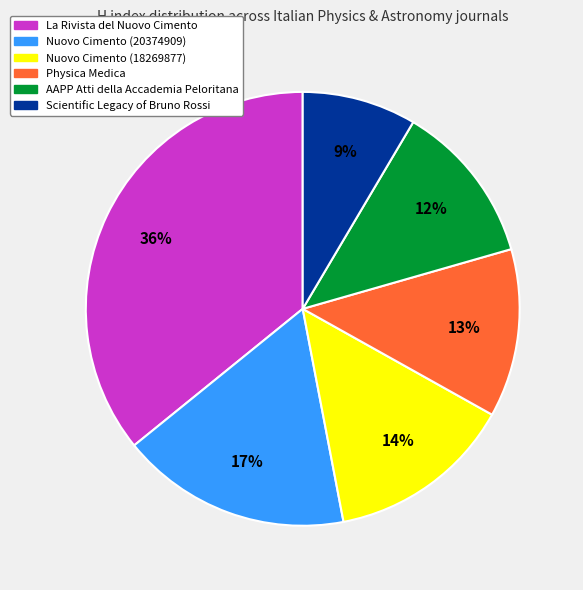

To the nearest percent, what percentage of the pie is Nuovo Cimento (18269877)?

14%